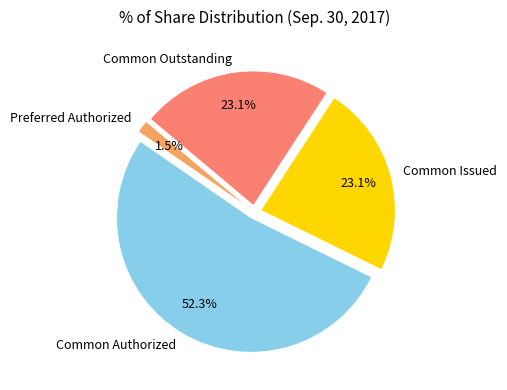

Between Common Authorized and Preferred Authorized, which is larger?

Common Authorized